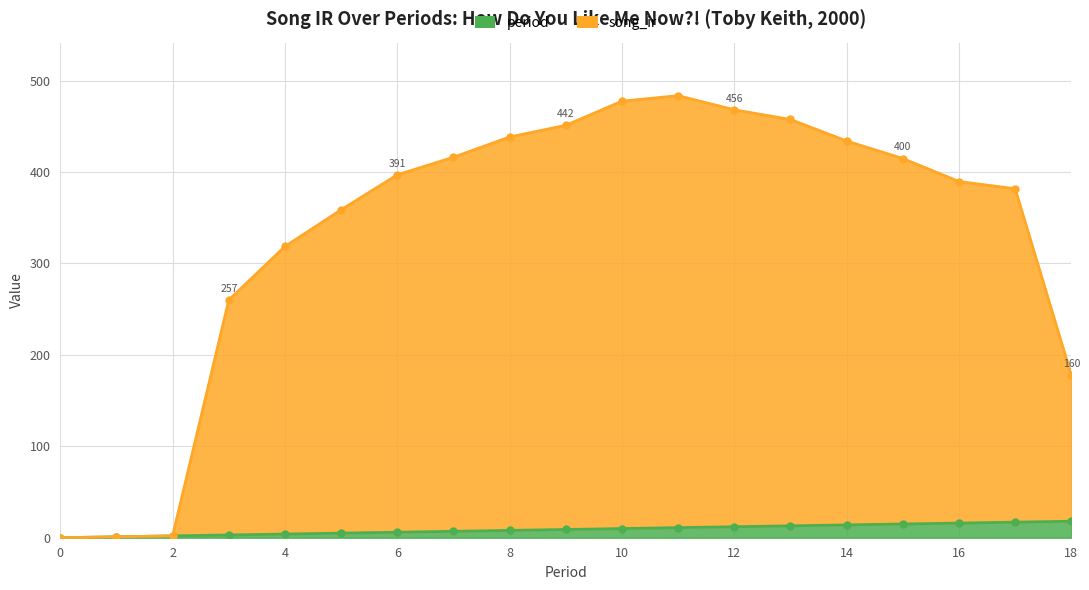

Which series has the largest total across all categories?

song_ir